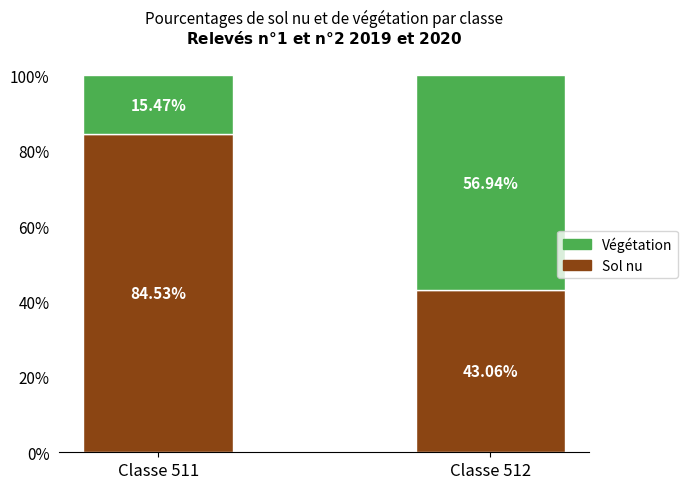

What is the total value across all series at Classe 511?

100.0